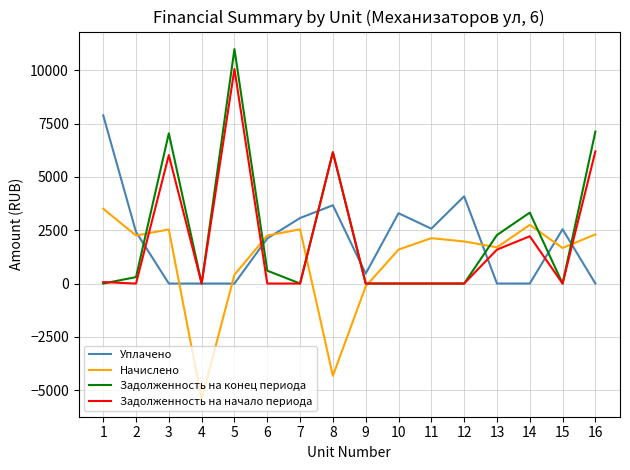

What is the difference between the maximum and minimum values in the Начислено series?

8930.1